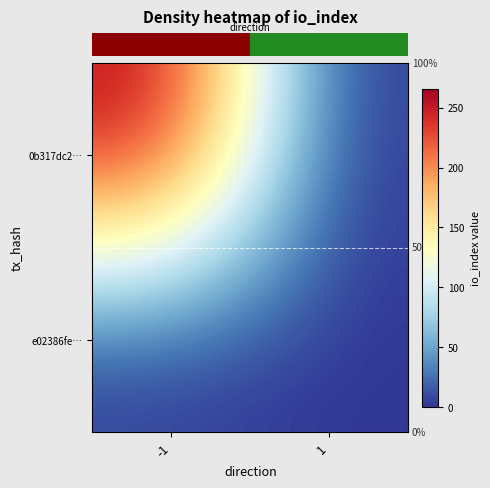

What is the total value across all series at 1?

1